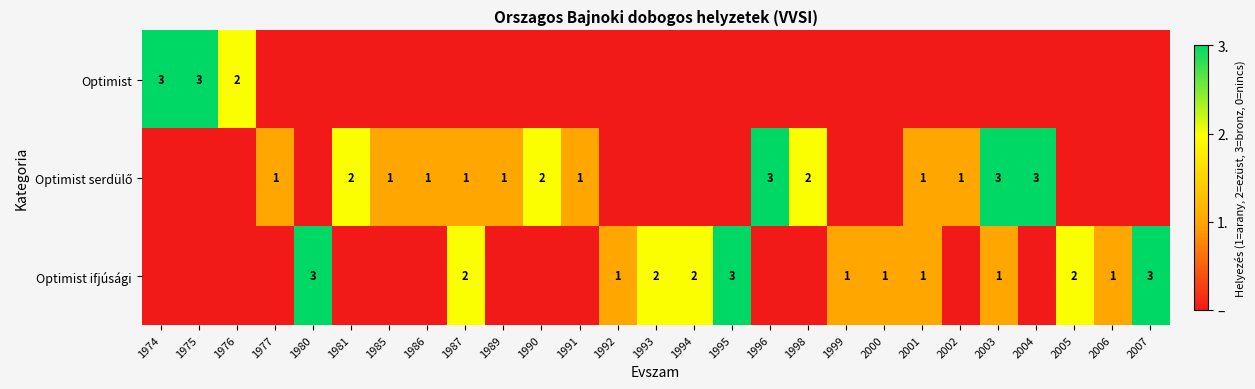

The Optimist ifjúsági series shows 3 at 1980. True or false?

True